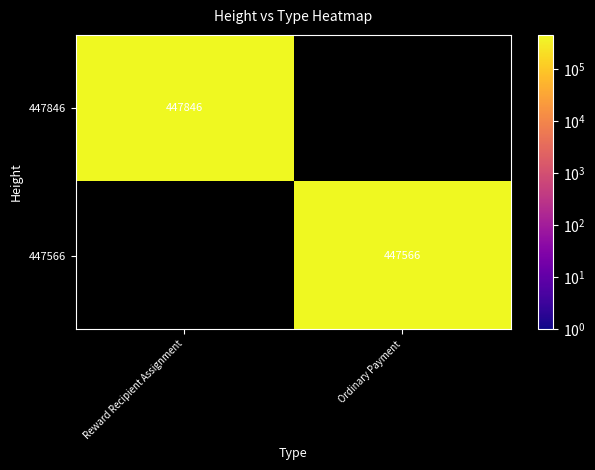

The 447566 series shows 104765 at Ordinary Payment. True or false?

False